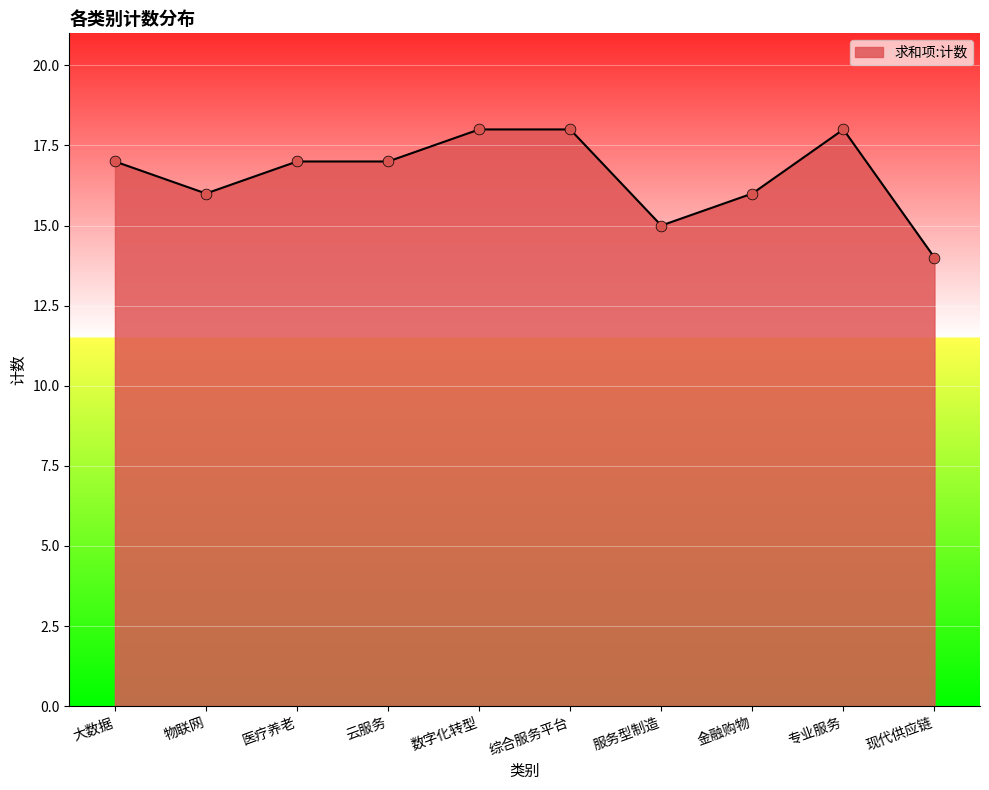

What is the change in value from 物联网 to 医疗养老?

+1